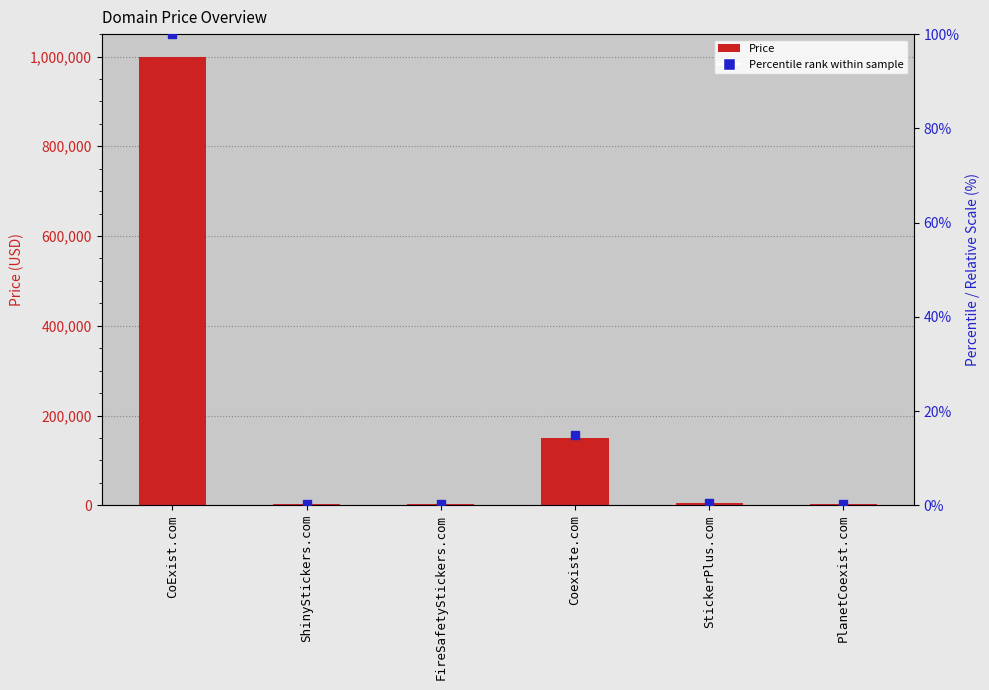

The chart shows a value of 1000000 at CoExist.com. True or false?

True